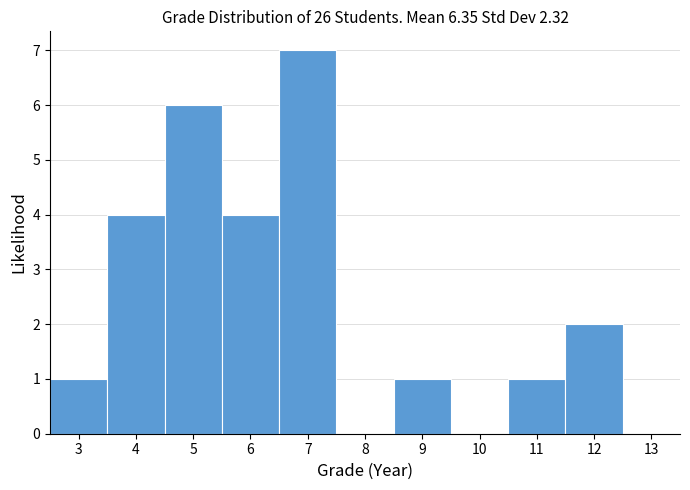

What is the height of the bar covering 6.5 to 7.5 on the x-axis? The values are not printed on the chart, so give them approximately, as read against the axis.

7